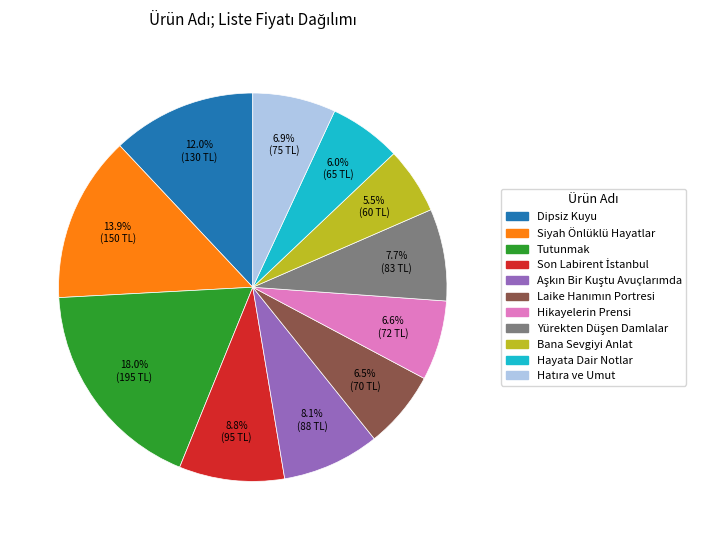

How many segments does this pie chart have?

11